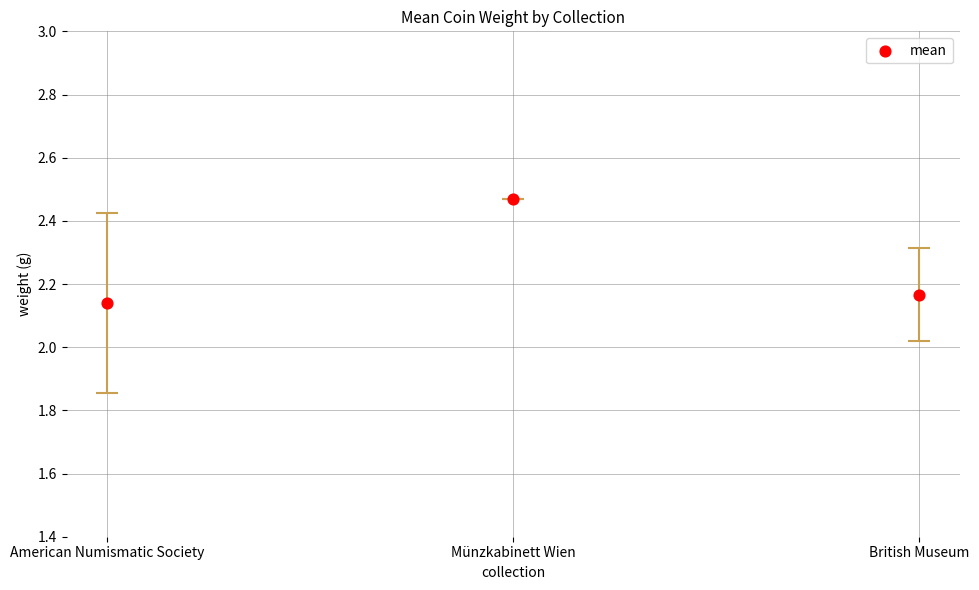

What is the average Y value?

2.3